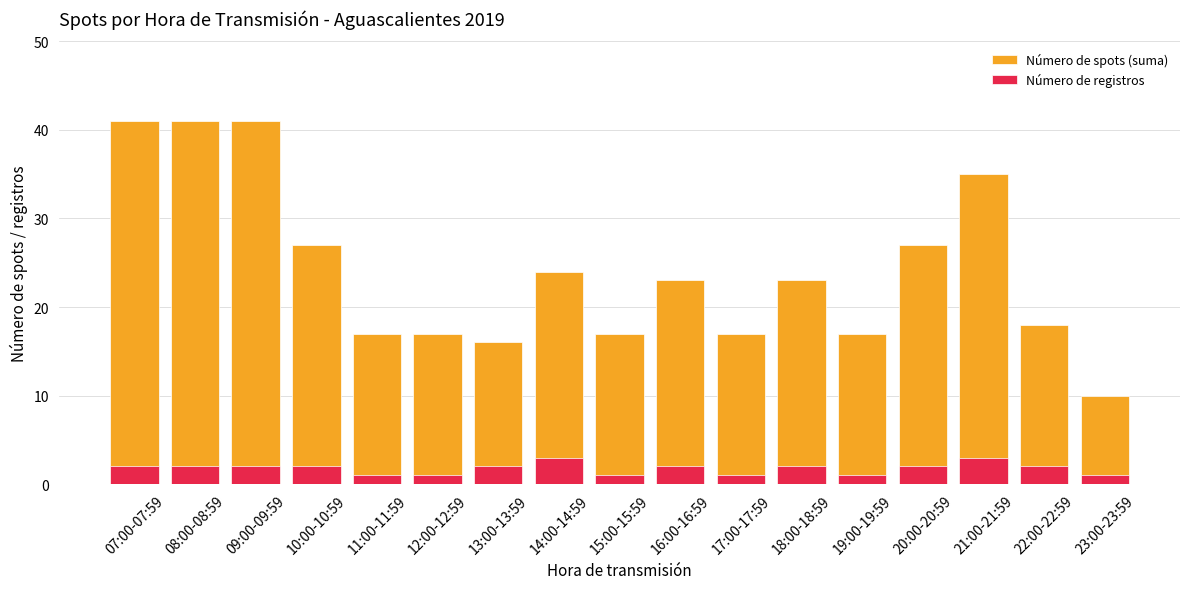

Which has a higher value, 13:00-13:59 or 18:00-18:59?

18:00-18:59